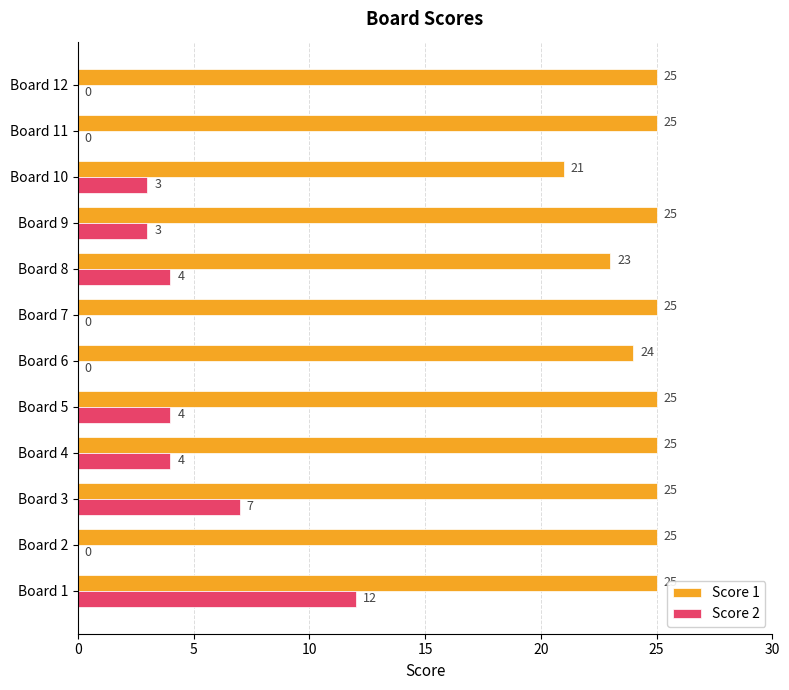

The Score 1 series shows 25 at Board 5. True or false?

True